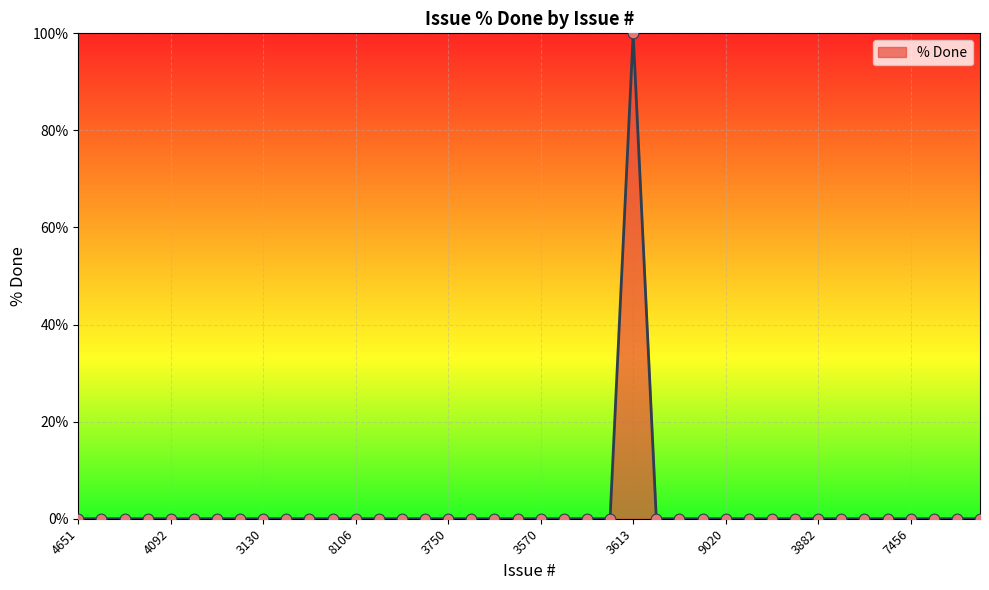

What is the greatest value displayed?

100